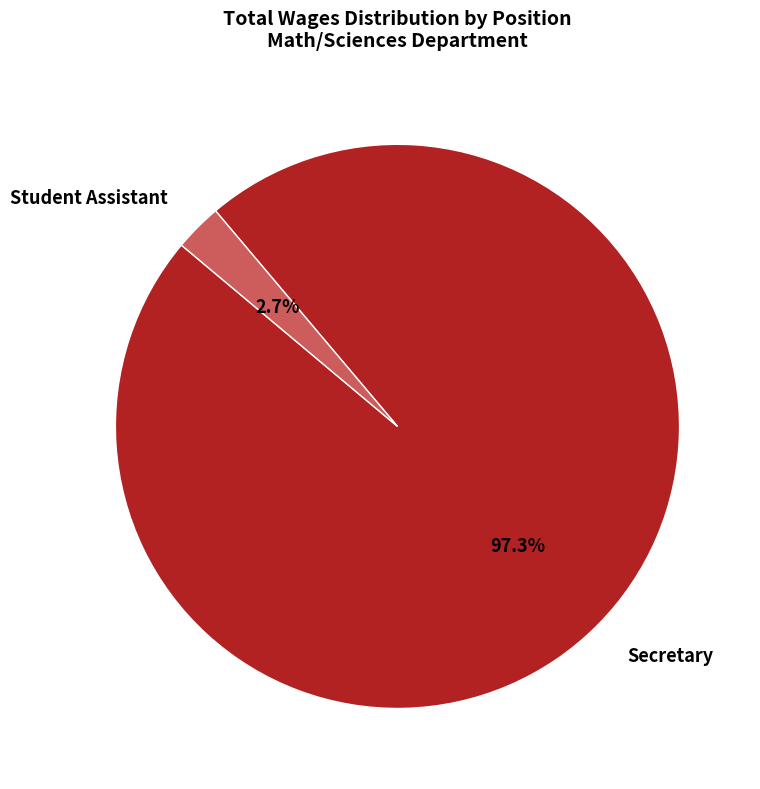

Is there a majority slice in this chart?

Yes